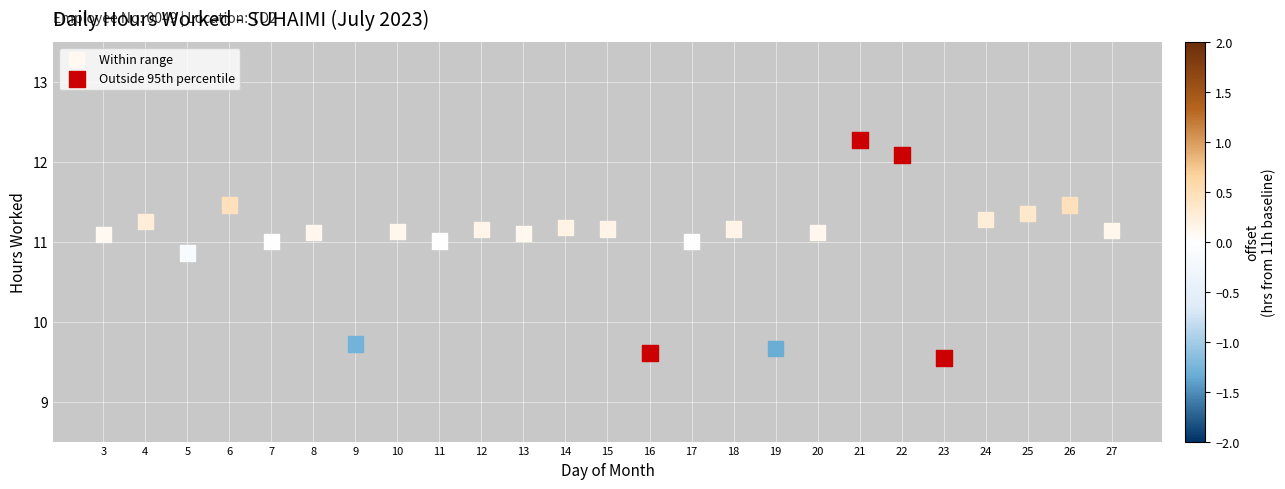

Which series contains the lowest Y value?

Outside 95th percentile